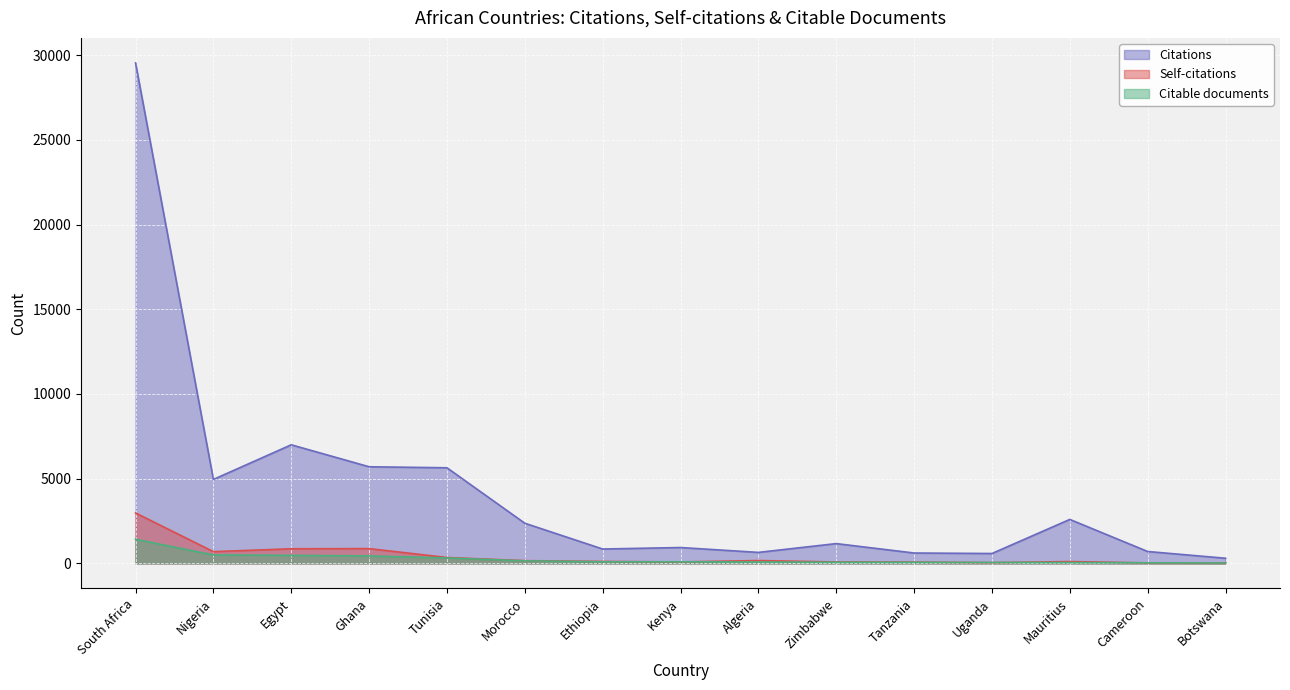

What is the difference between the maximum and minimum values in the Citations series?

29233